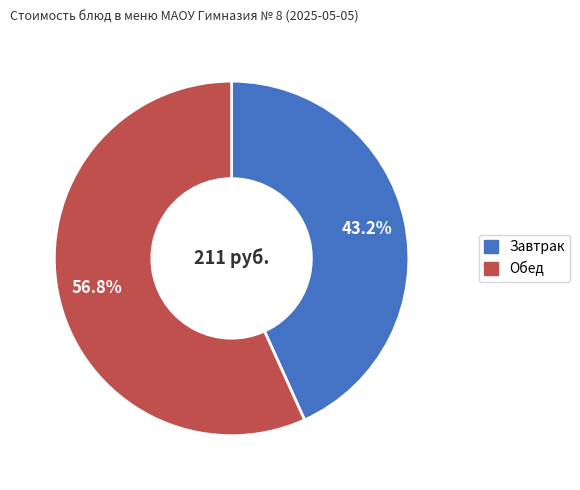

Is Завтрак the majority of the pie?

No